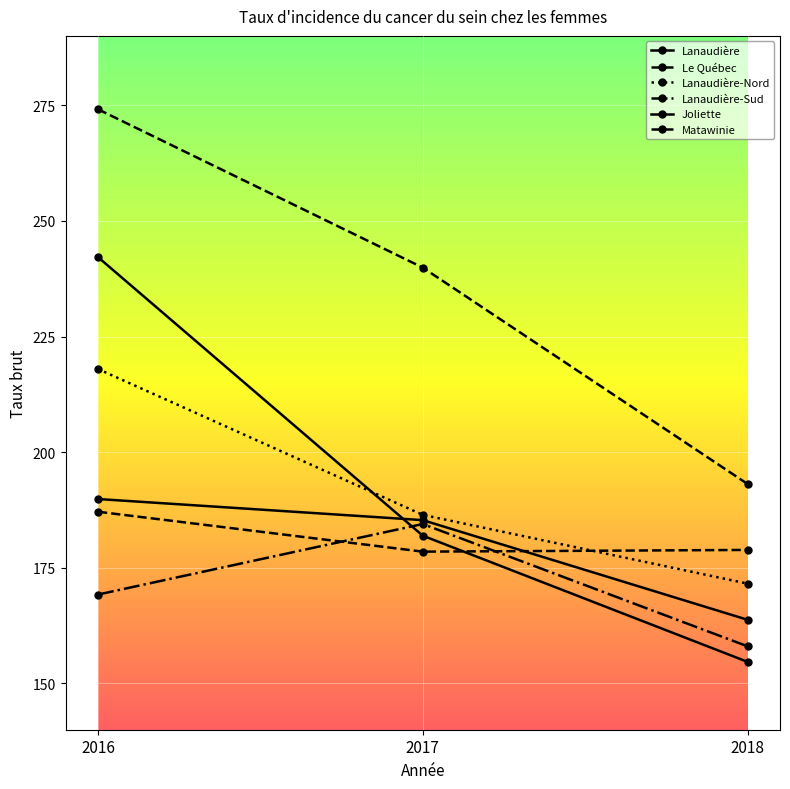

How many lines are shown in the chart?

6